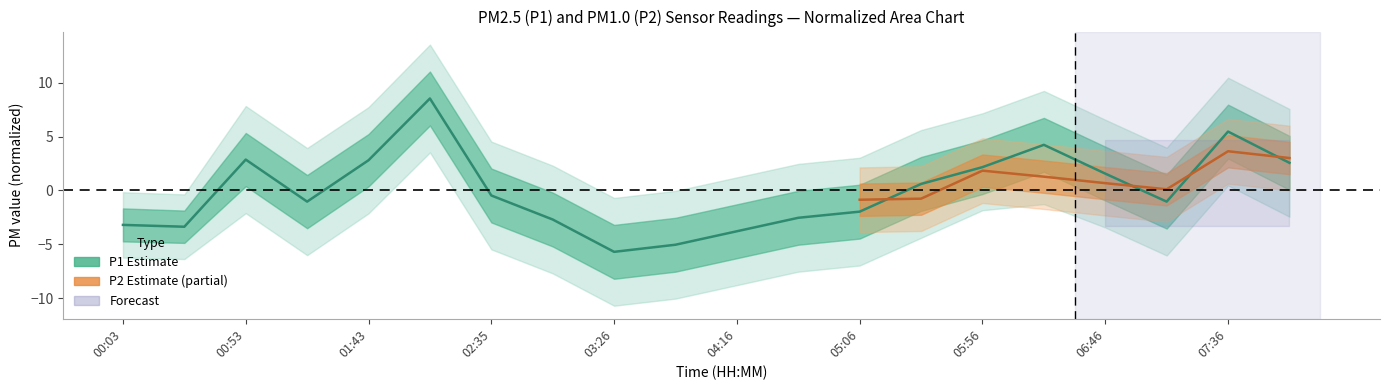

Reading left to right, transcribe all the data shown in this chart.

00:03=-3.2	00:28=-3.4	00:53=2.9	01:18=-1.0	01:43=2.8	02:09=8.5	02:35=-0.5	03:00=-2.7	03:26=-5.7	03:51=-5.0	04:16=-3.8	04:41=-2.5	05:06=-2.0	05:31=0.6	05:56=2.2	06:21=4.2	06:46=1.6	07:11=-1.0	07:36=5.5	08:01=2.6